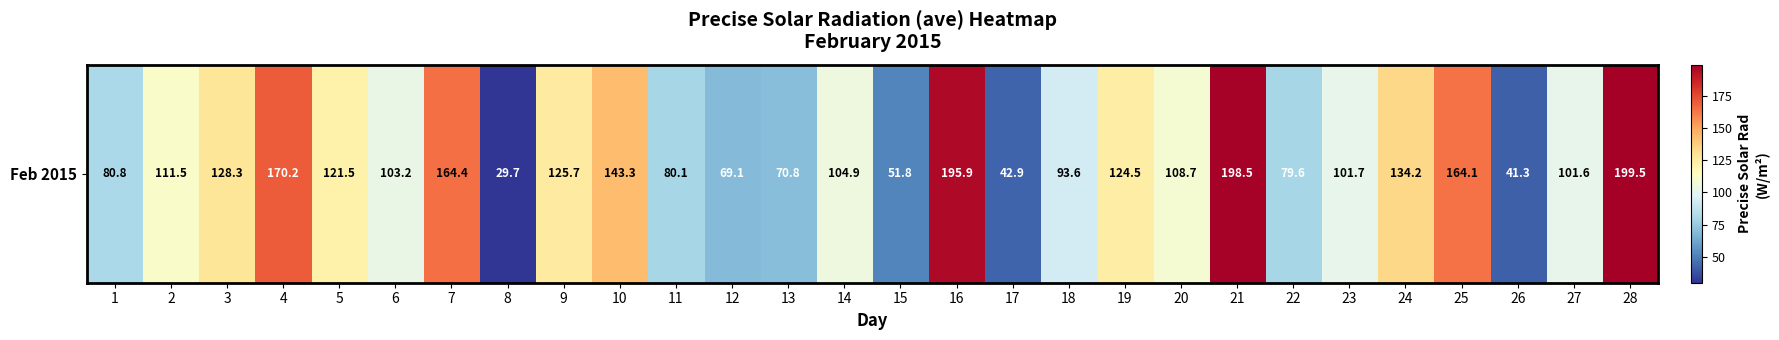

What is the difference between the second highest and second lowest values?

157.2